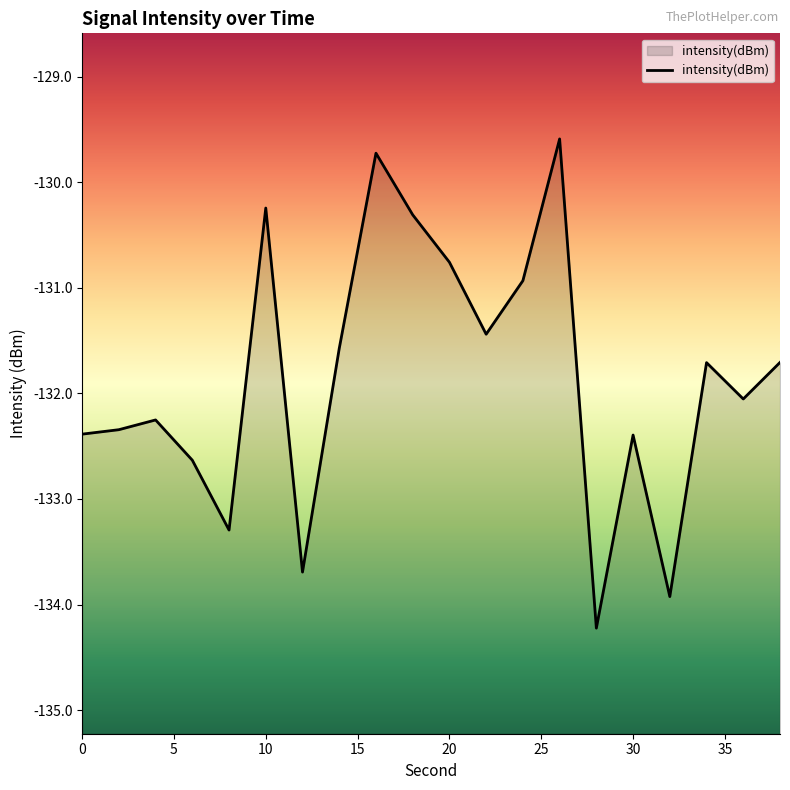

Where is the data nearest to the value -131?

24